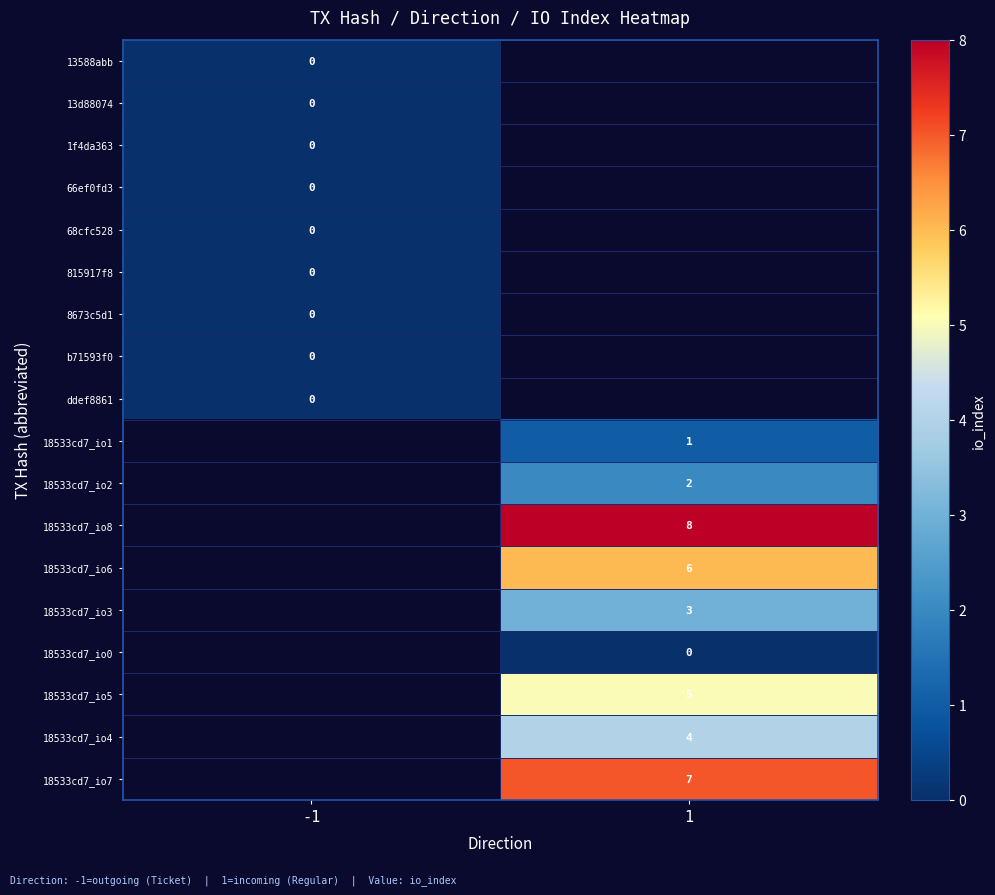

The 18533cd7_io4 series shows 4 at 1. True or false?

True